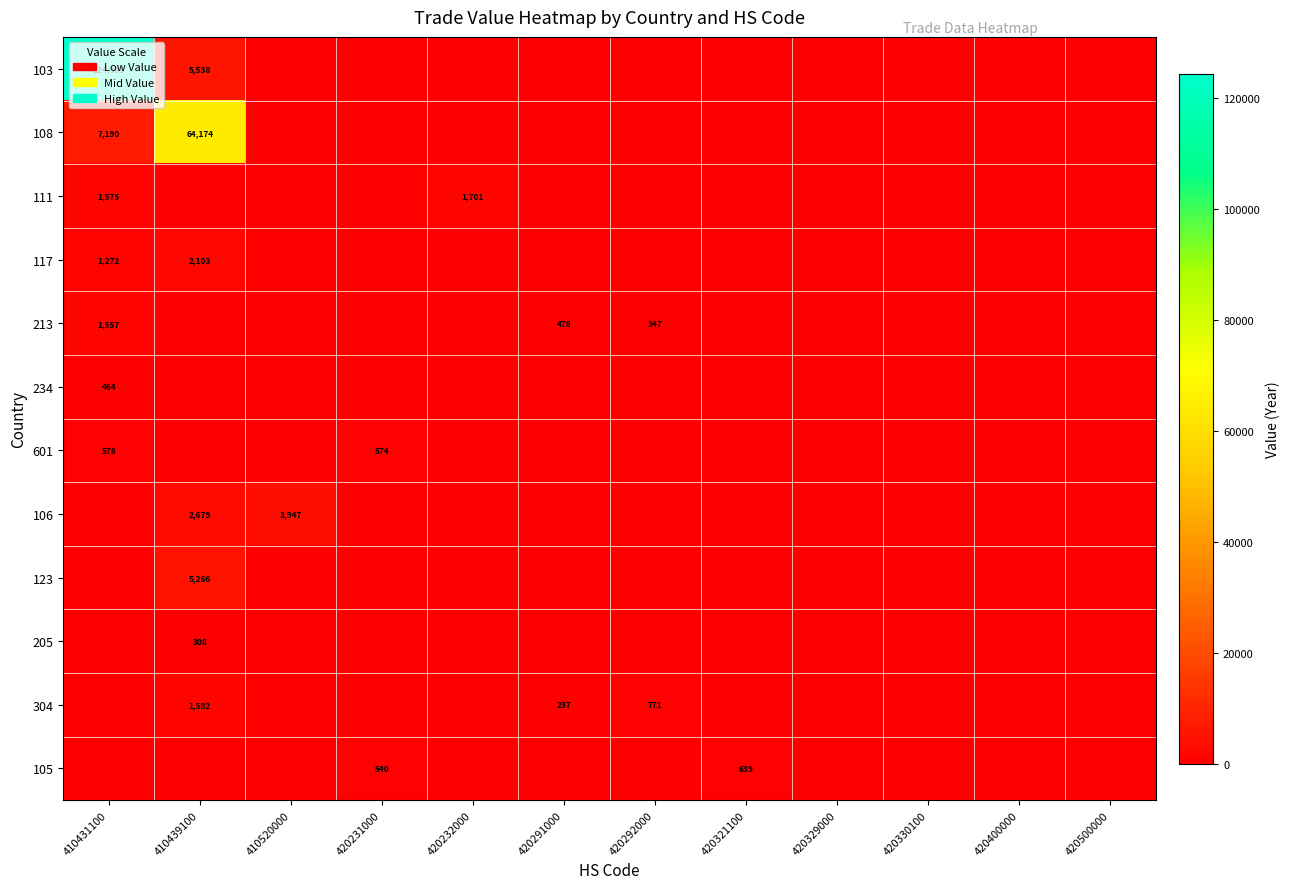

The value of 105 at 420231000 is 540. True or false?

True